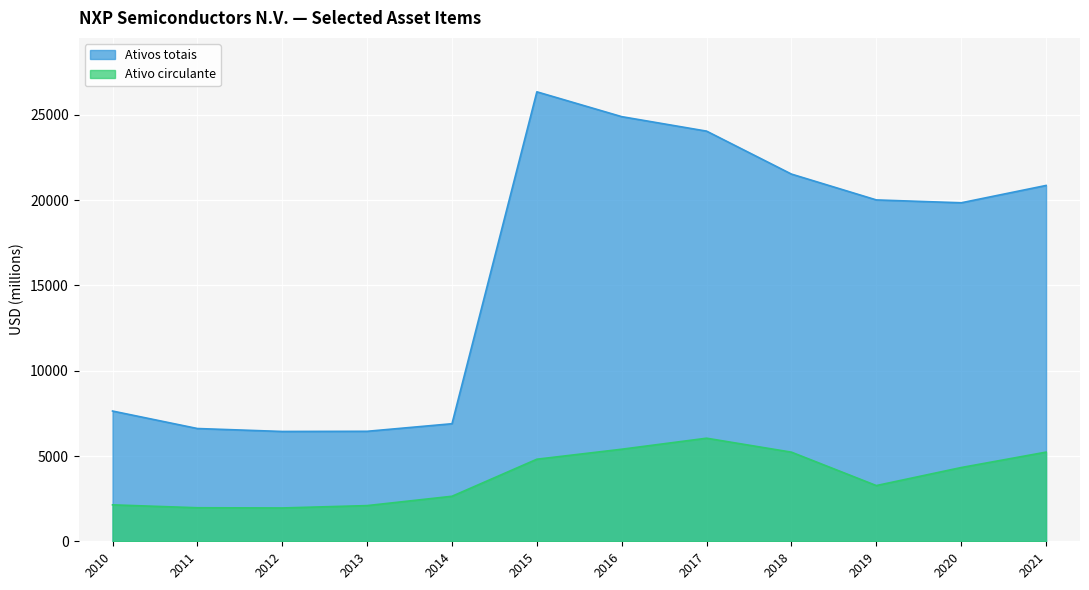

How many data points in Ativo circulante are less than 4324?

6